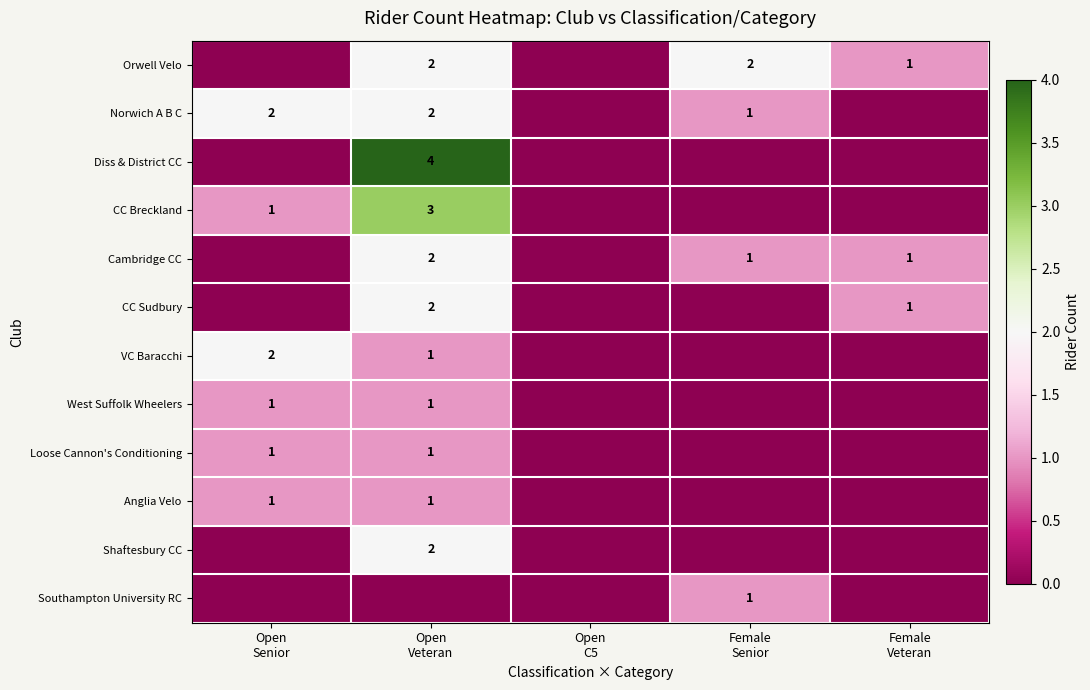

What is the total value across all series at Female
Veteran?

3